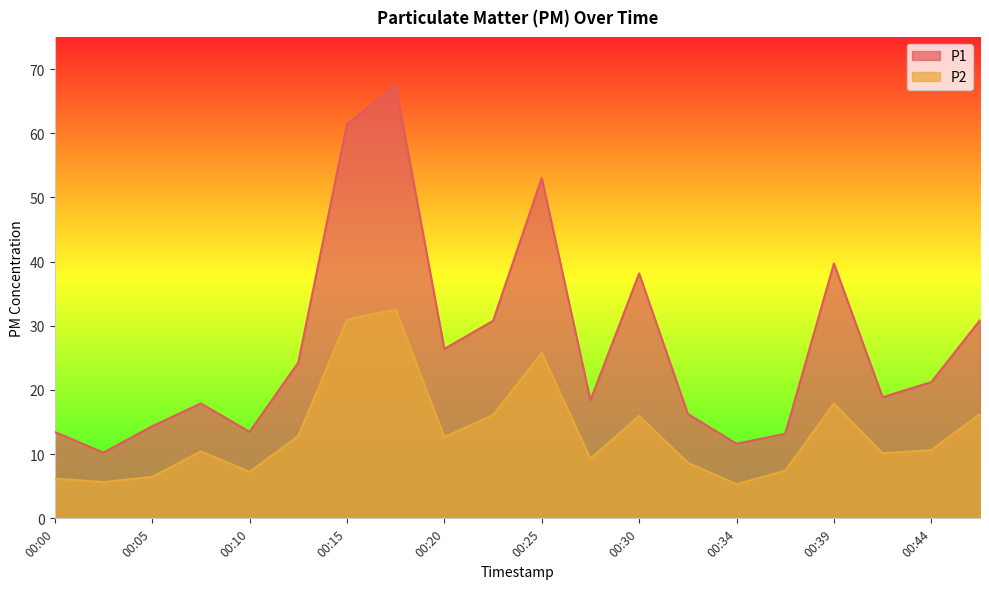

What is the total value across all series at 00:15?

92.4